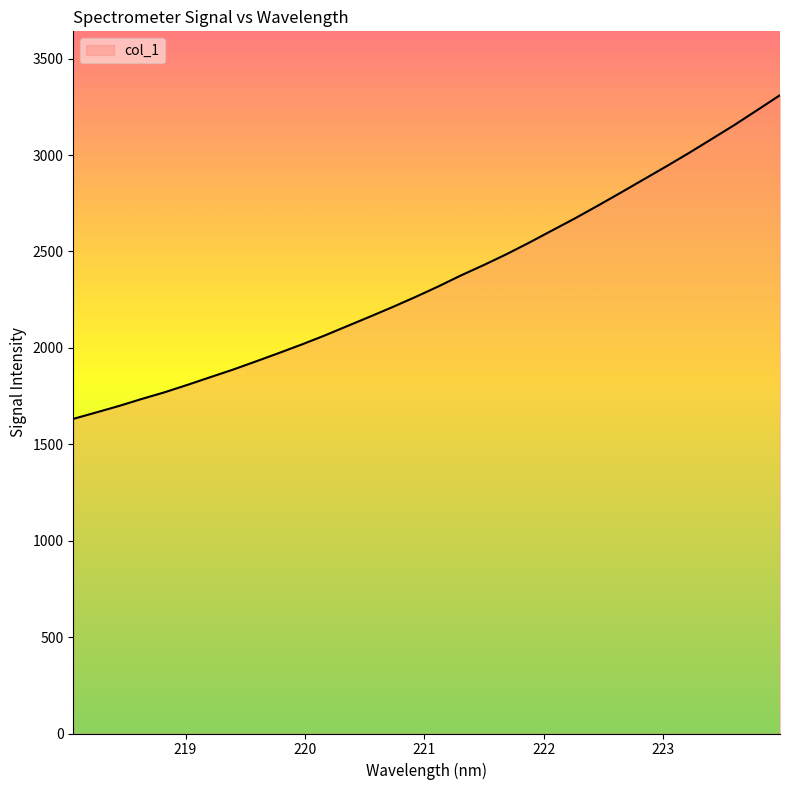

What is the difference between the maximum and minimum values?

1678.7